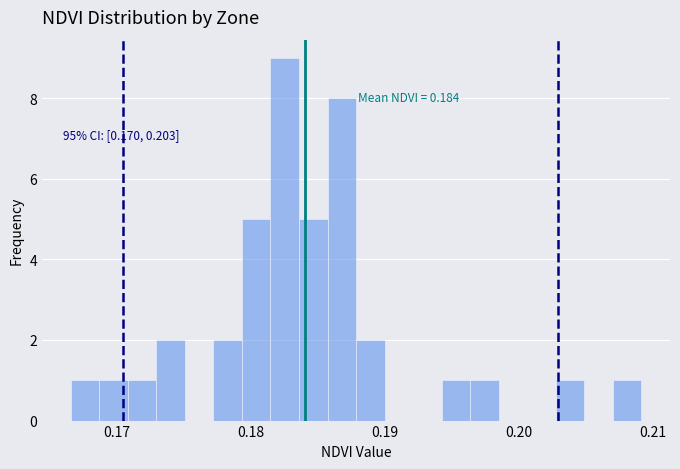

Around what value on the x-axis is the tallest bar? Give the approximate position of its centre, as read against the axis.

0.183